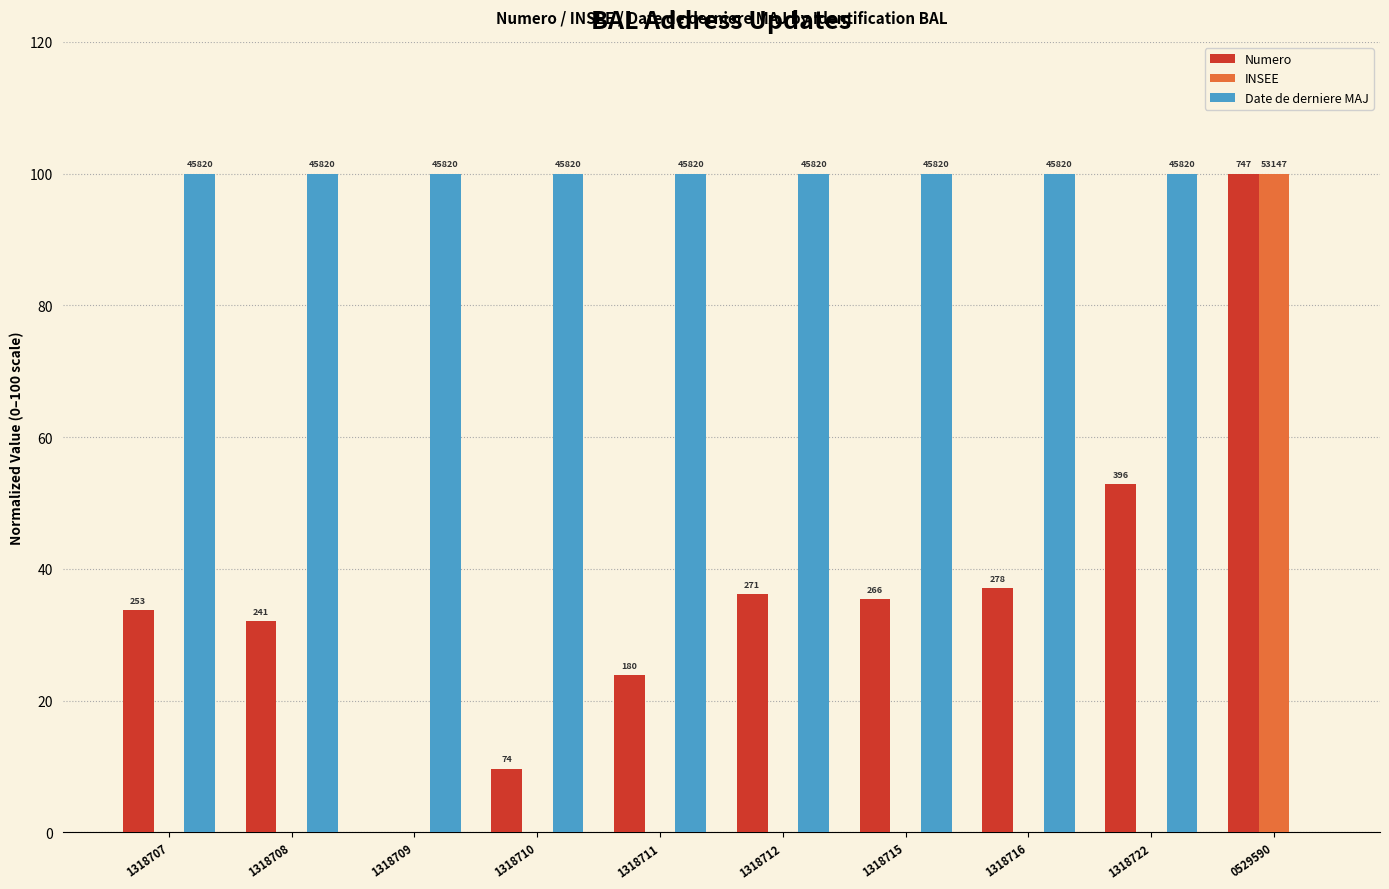

What are all the series names shown in the legend?

Numero, INSEE, Date de derniere MAJ